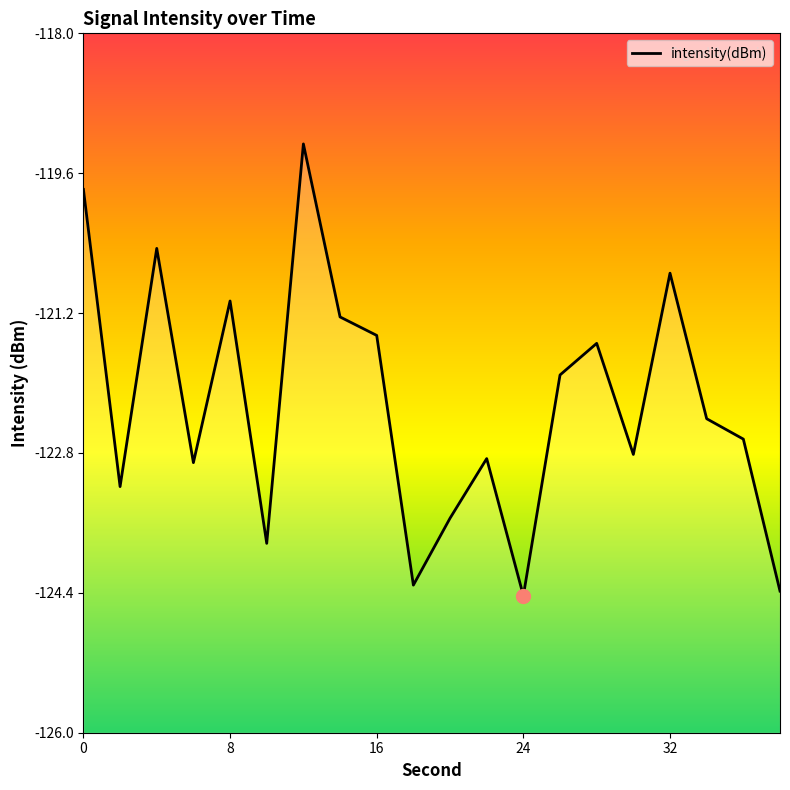

What is the sum of the values at 14 and 26?

-243.2